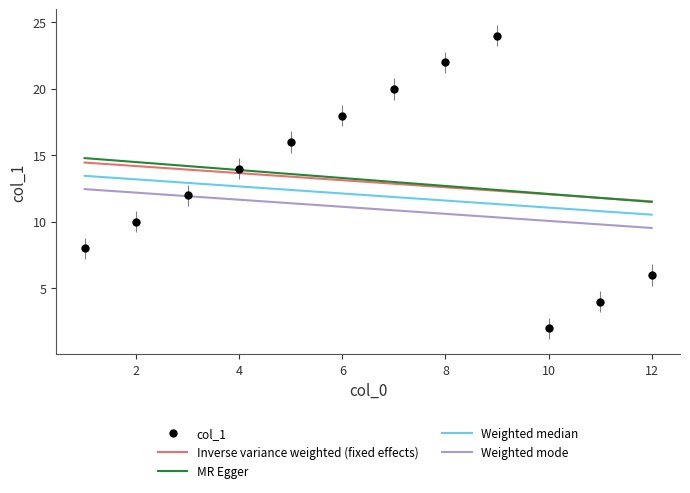

The chart shows a value of 8 at 4. True or false?

False